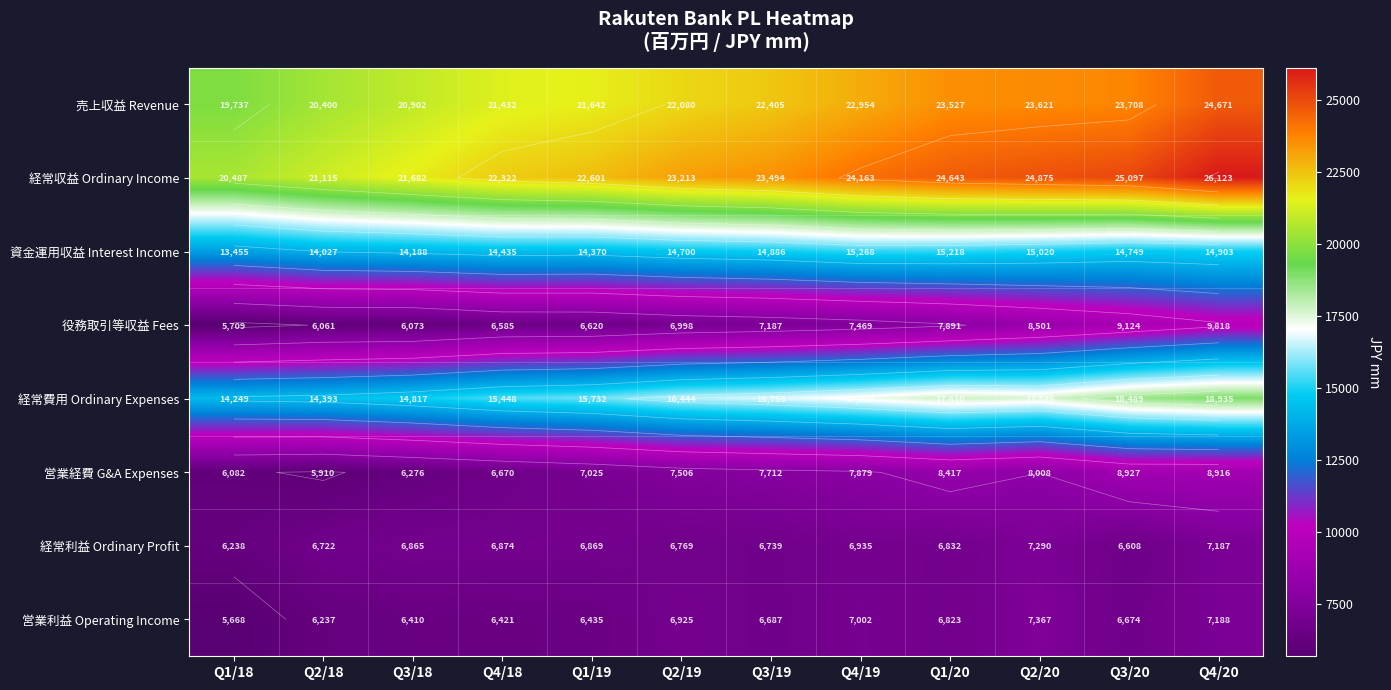

True or false: 経常利益 Ordinary Profit has a value of 6769 at Q2/19.

True